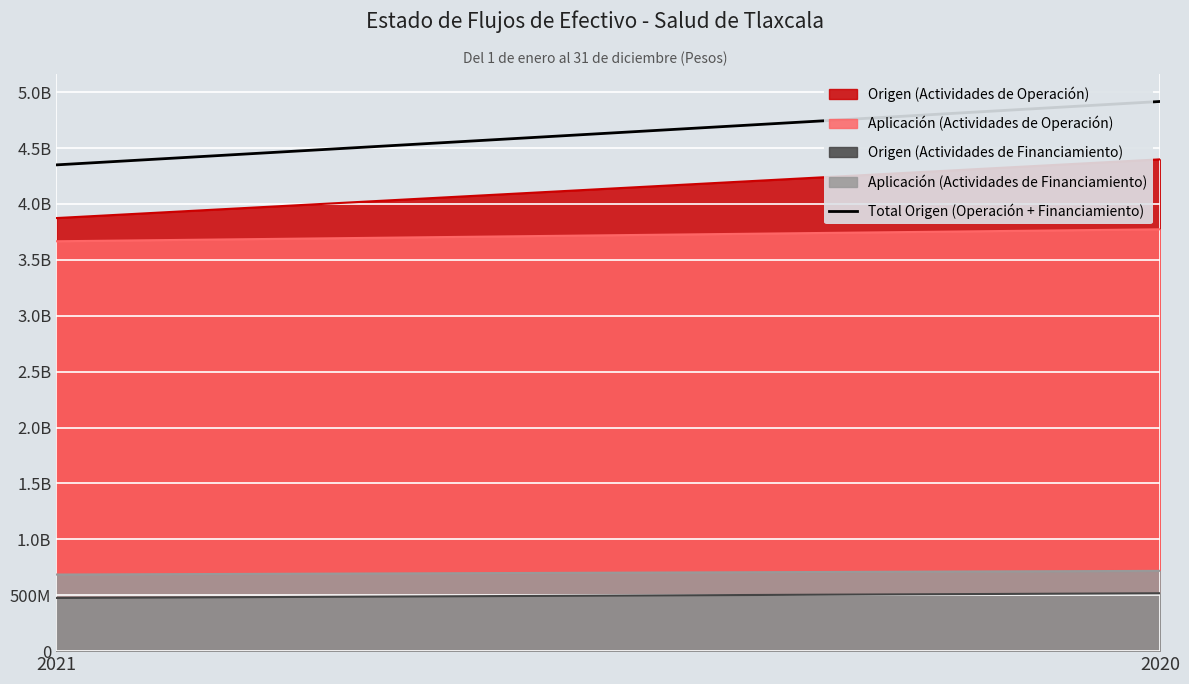

Which category has the lowest value in the Origen (Actividades de Operación) series?

2021